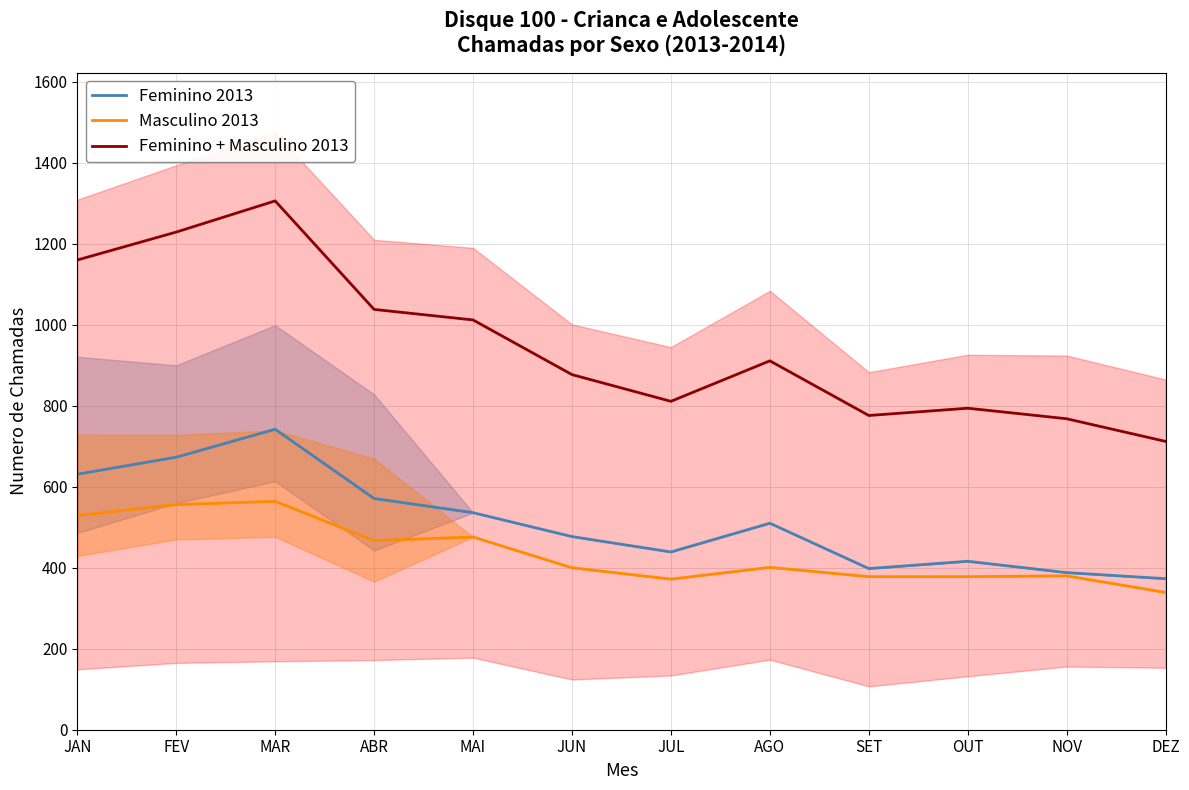

What is the minimum value for Feminino 2013?

373